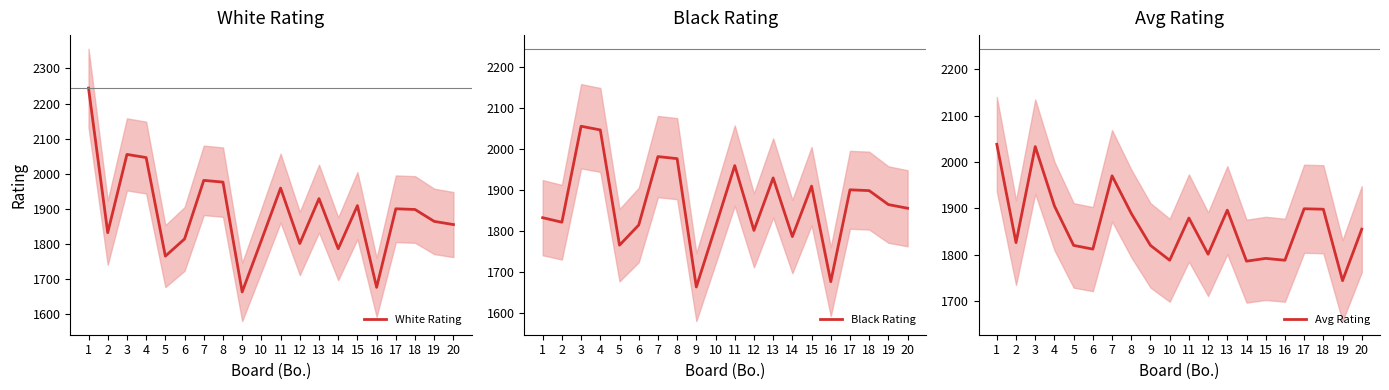

What is the minimum value for White Rating?

1663